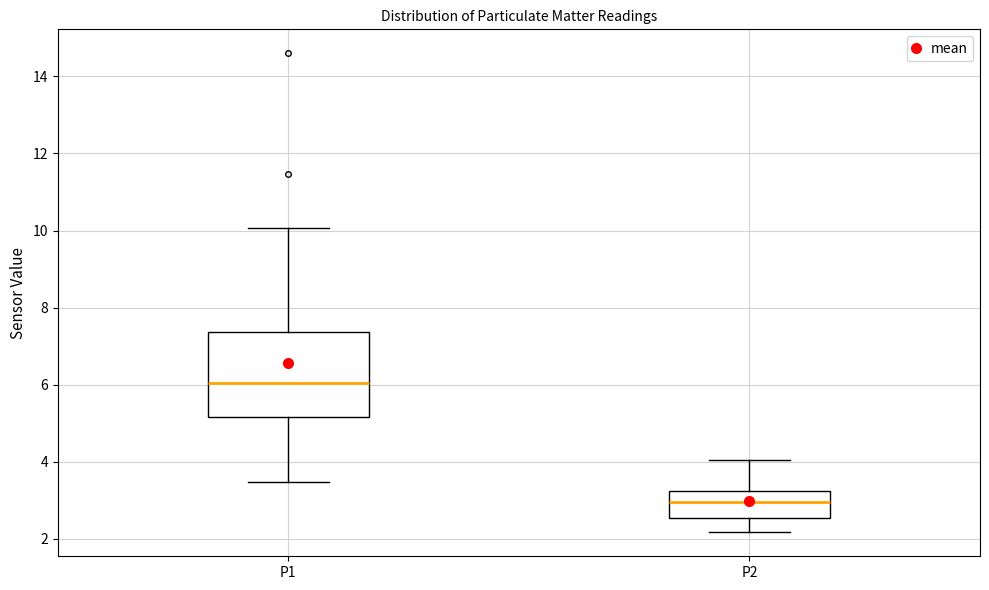

Which box has the highest median line?

P1